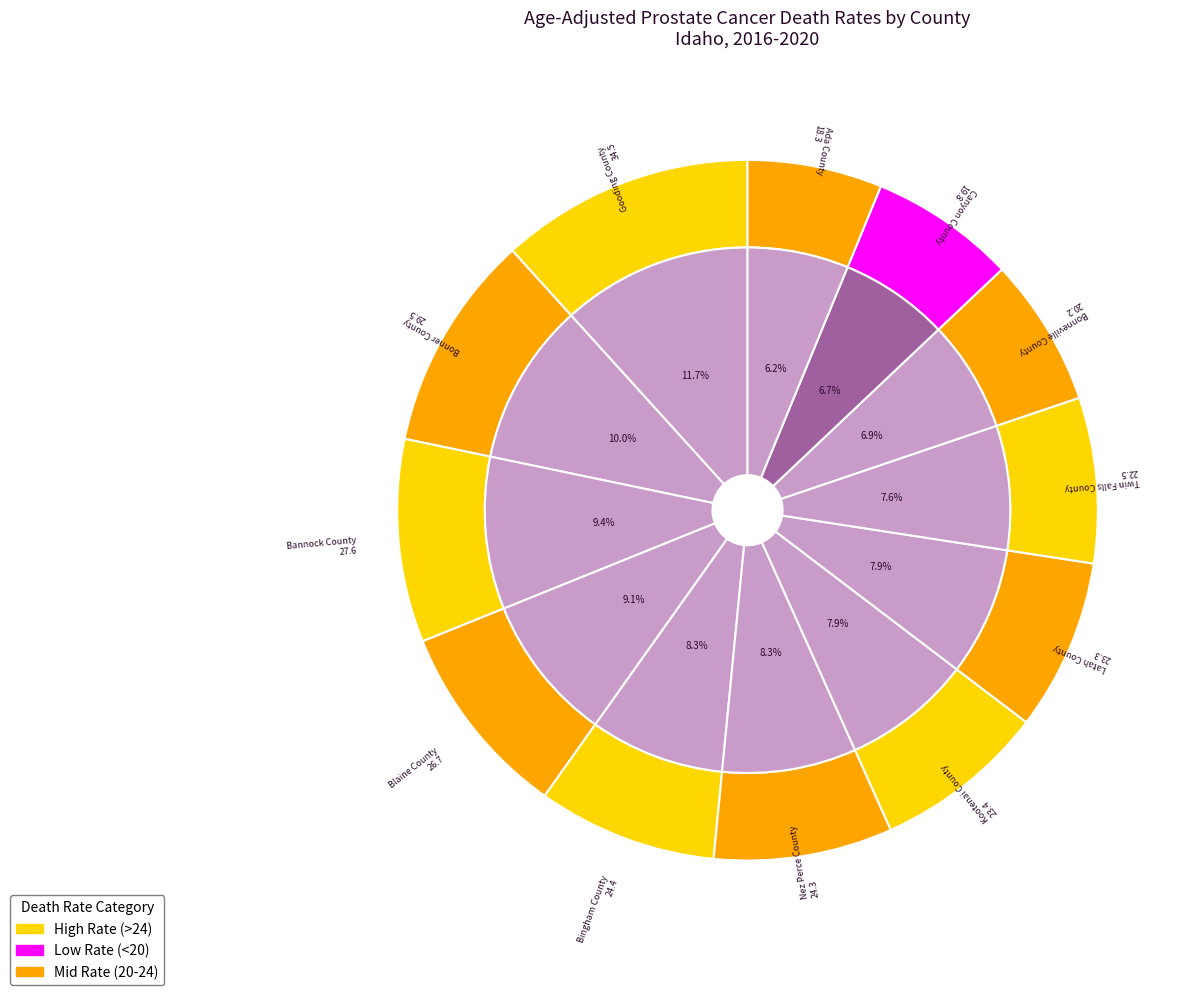

Which category has the biggest portion of the pie?

Gooding County